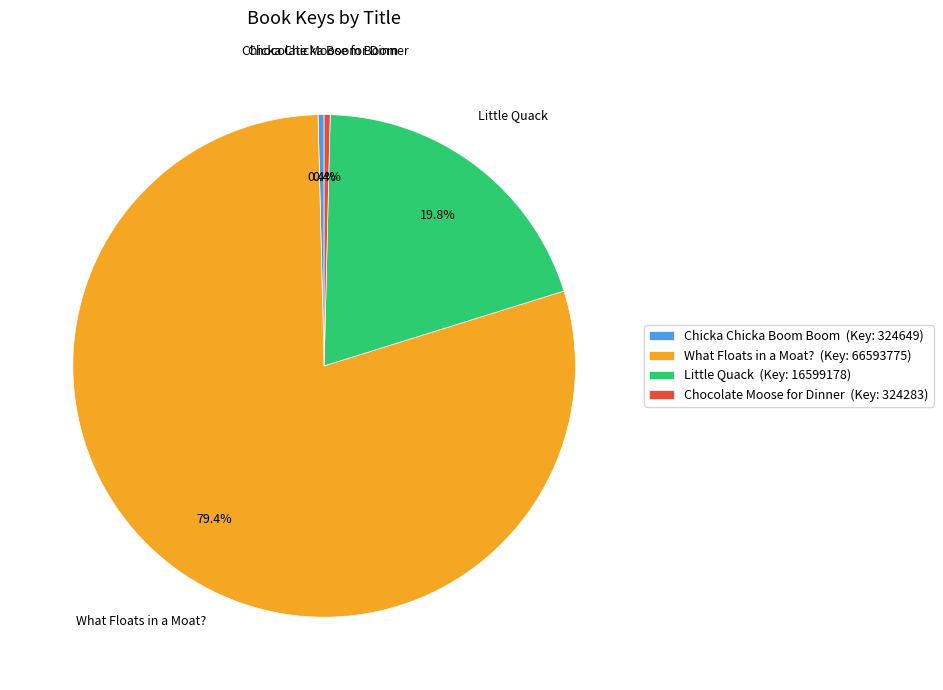

How many slices are in this pie chart?

4